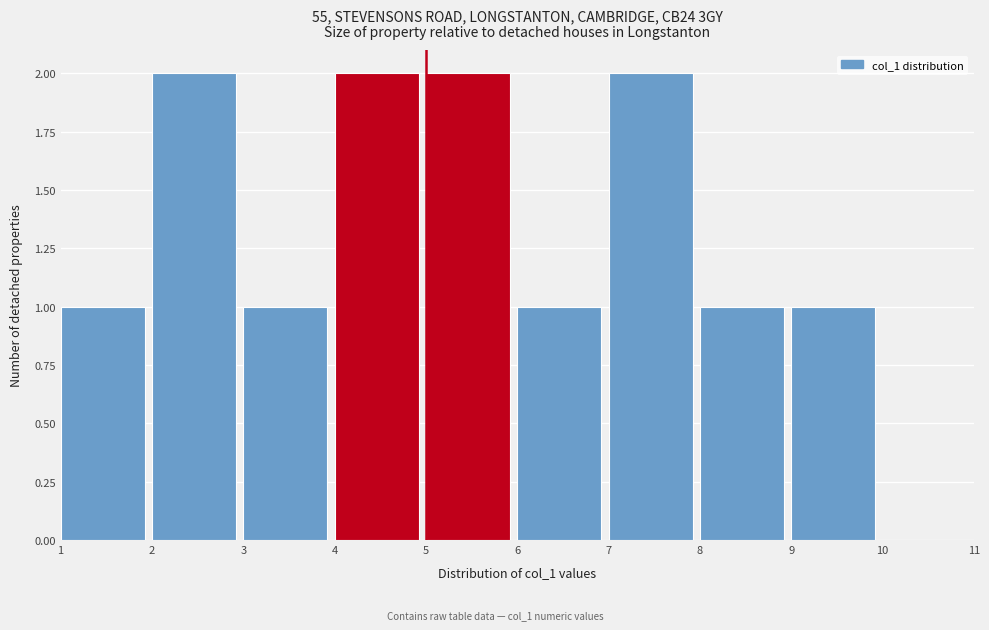

What is the height of the bar covering 7 to 8 on the x-axis? The values are not printed on the chart, so give them approximately, as read against the axis.

2